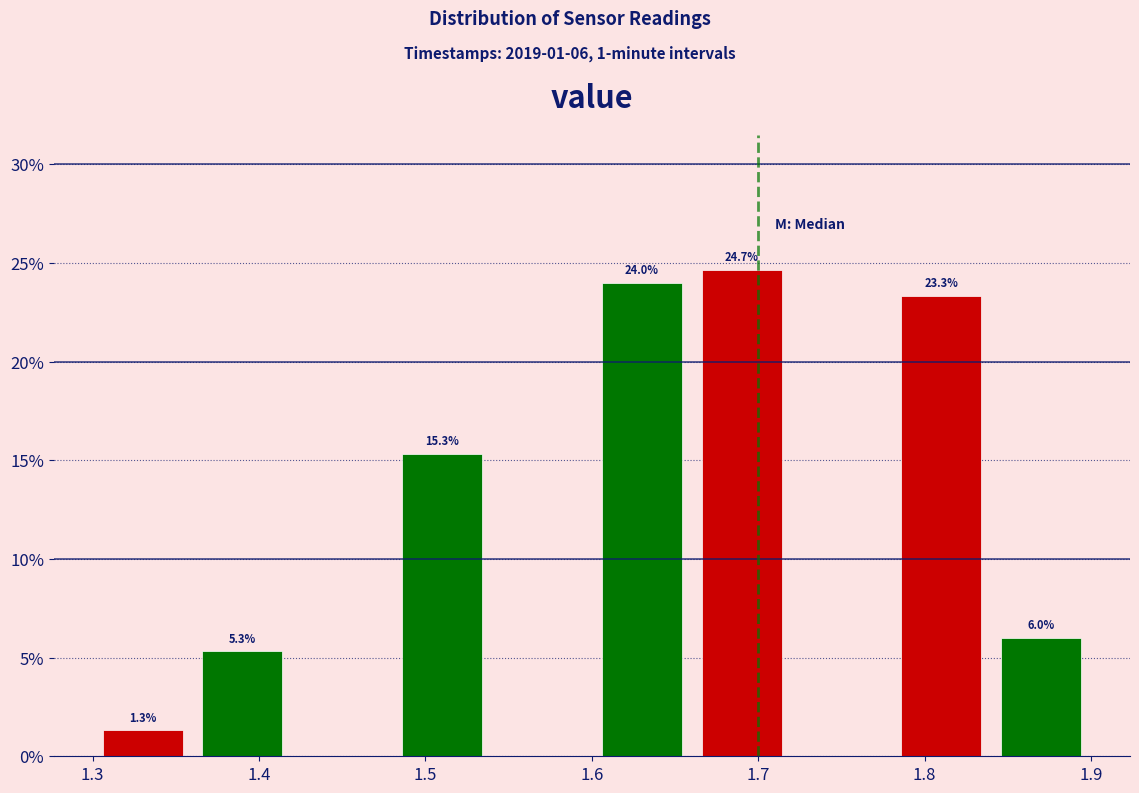

Over which range of the x-axis is the bar tallest?

1.66 to 1.72